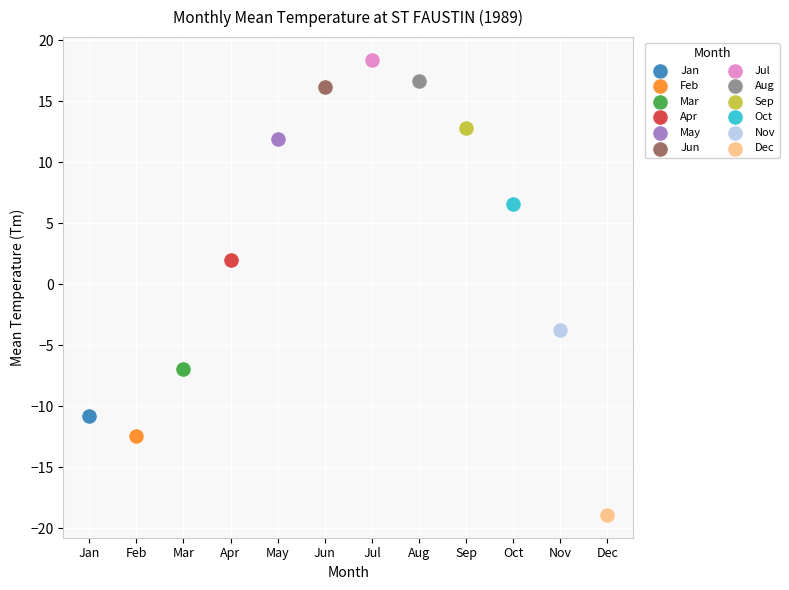

Which series contains the lowest Y value?

Dec